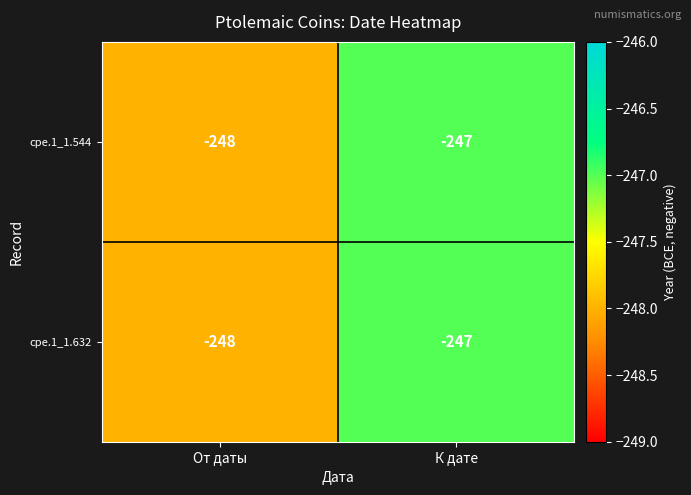

Reading right to left, extract all data points from this chart.

cpe.1_1.544: К дате=-247	От даты=-248
cpe.1_1.632: К дате=-247	От даты=-248